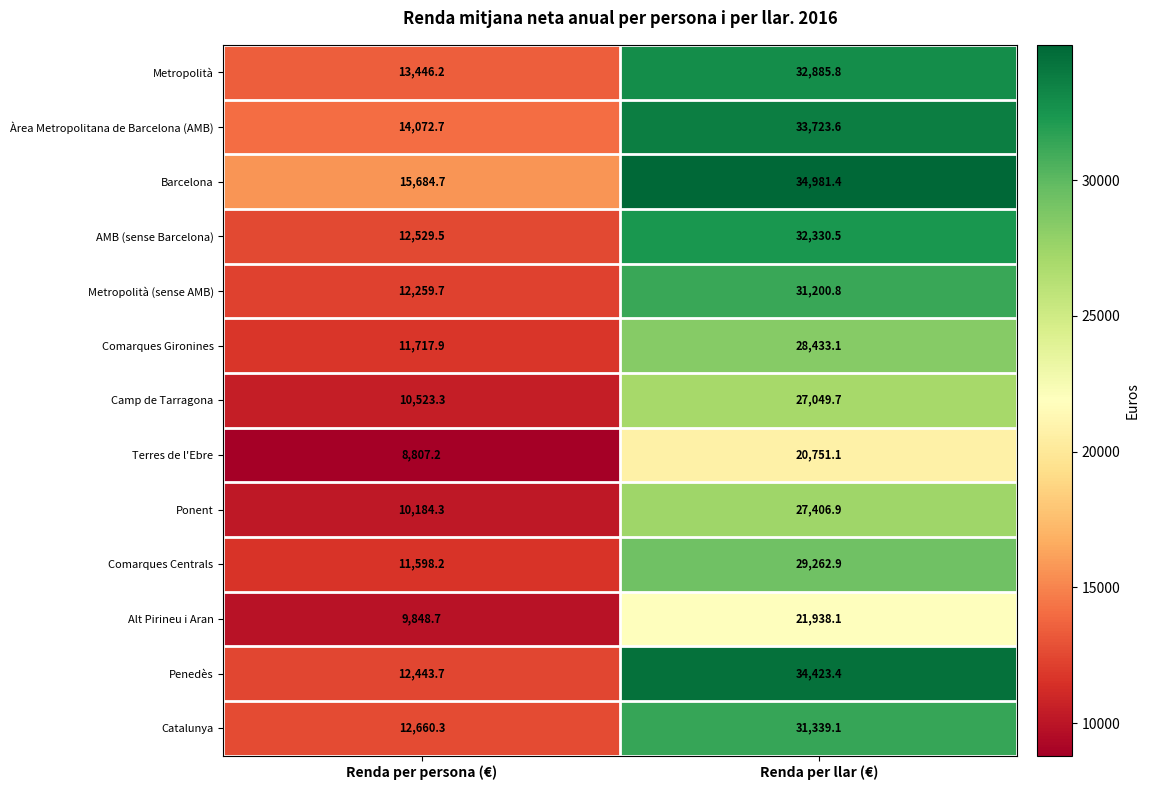

Rank the series by their maximum value, from lowest to highest.

Terres de l'Ebre, Alt Pirineu i Aran, Camp de Tarragona, Ponent, Comarques Gironines, Comarques Centrals, Metropolità (sense AMB), Catalunya, AMB (sense Barcelona), Metropolità, Àrea Metropolitana de Barcelona (AMB), Penedès, Barcelona